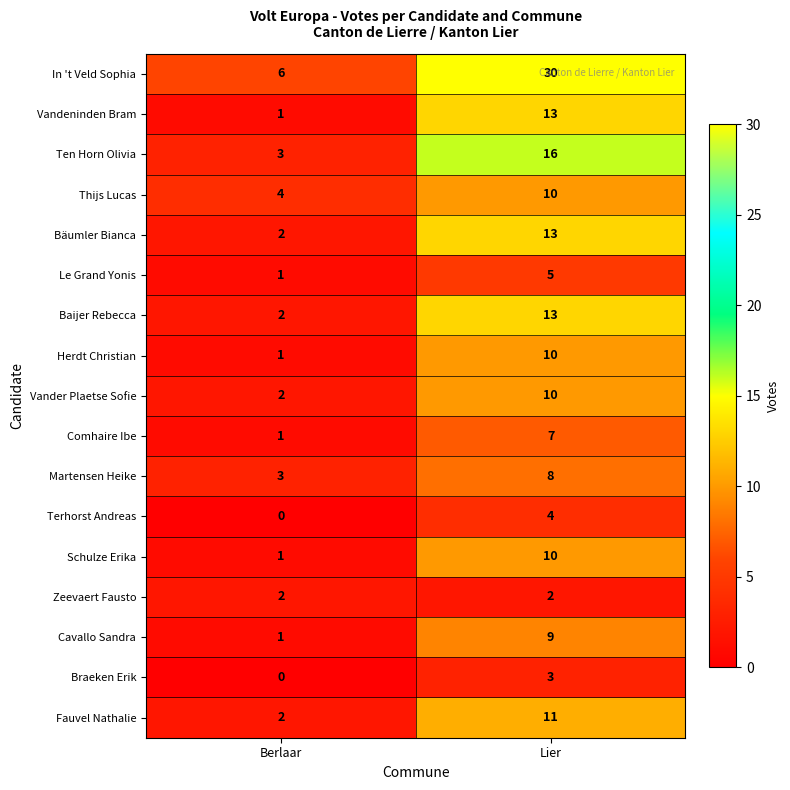

True or false: Schulze Erika has a value of 0 at Berlaar.

False